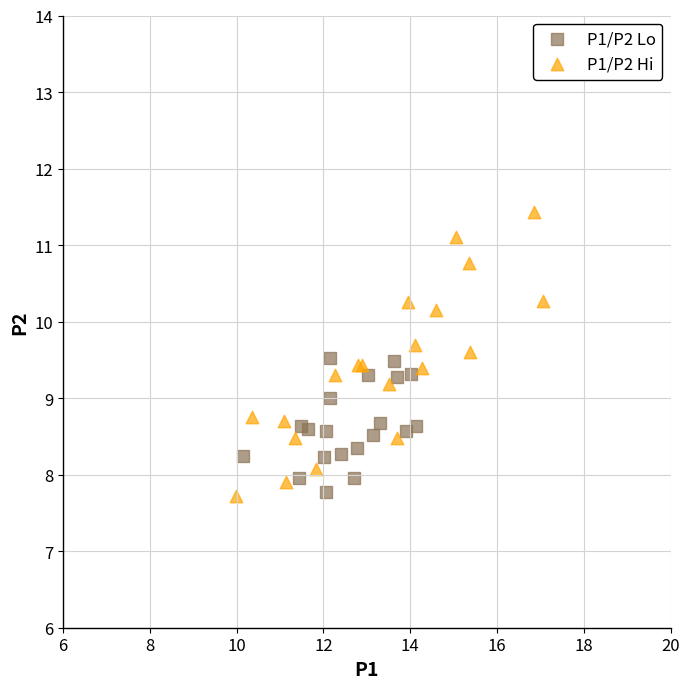

Which series has the widest spread of Y values?

P1/P2 Hi